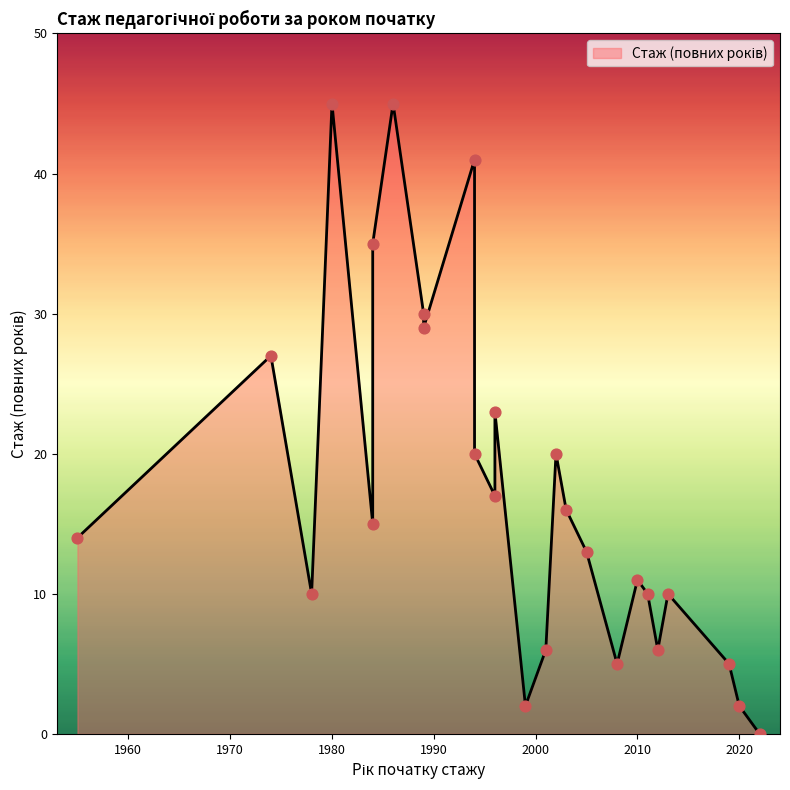

Between 1980 and 1984, which is larger?

1980